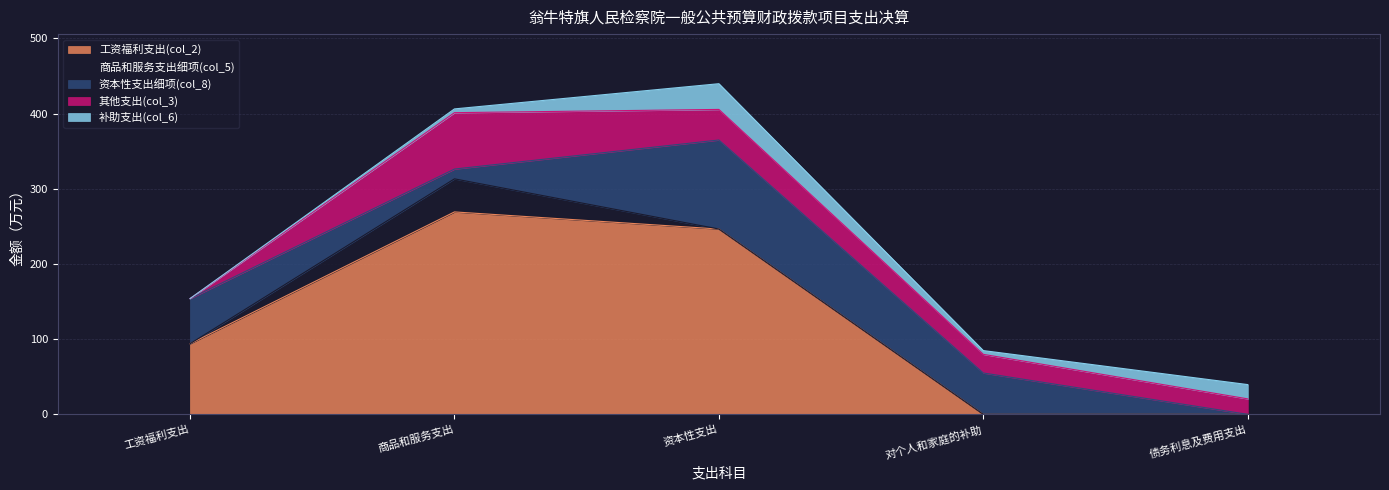

What are all the series names shown in the legend?

工资福利支出(col_2), 商品和服务支出细项(col_5), 资本性支出细项(col_8), 其他支出(col_3), 补助支出(col_6)